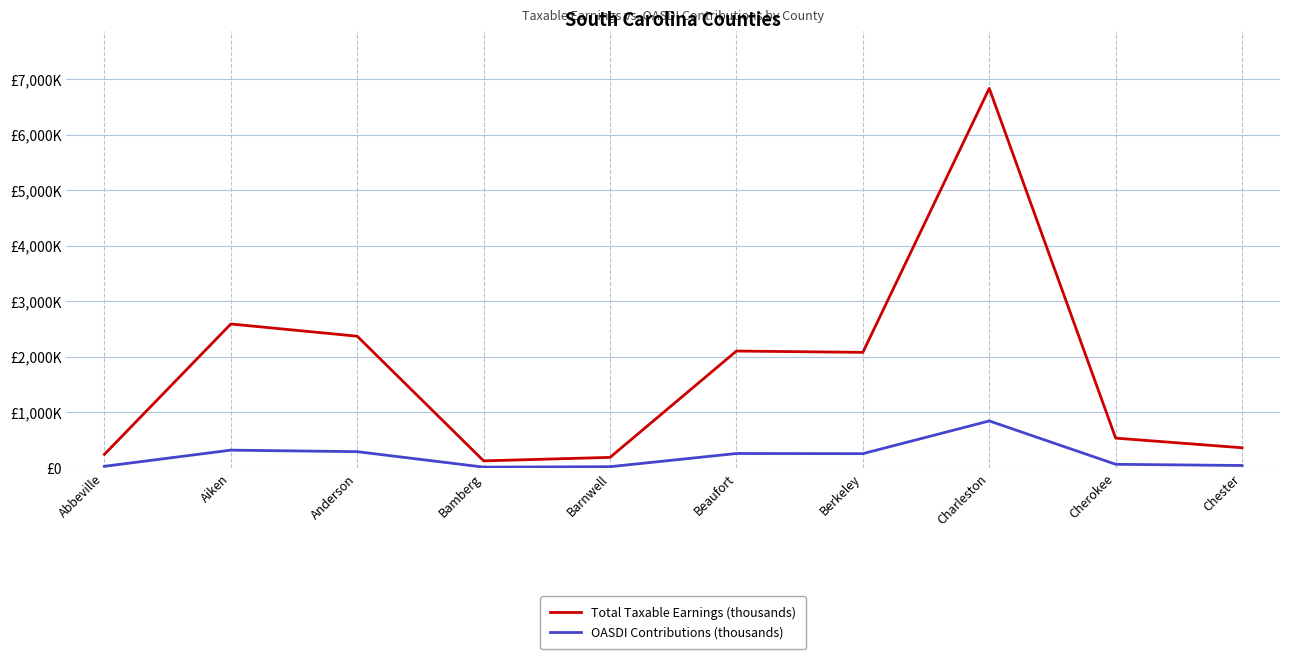

Does the chart have visible grid lines?

Yes